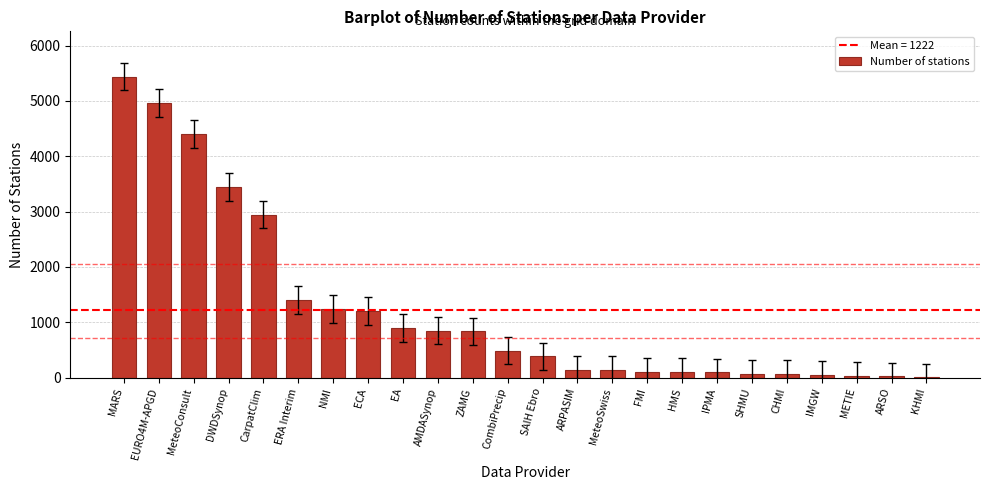

What is the sum of all values?

29326